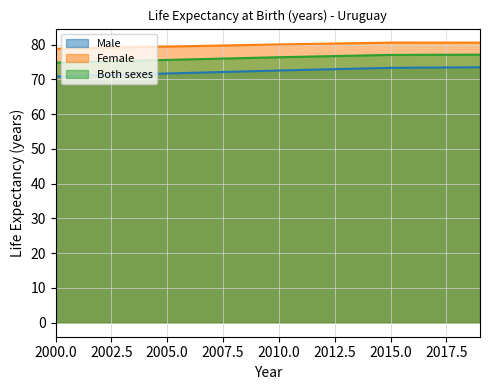

The value of Both sexes at 2010.0 is 16.9. True or false?

False